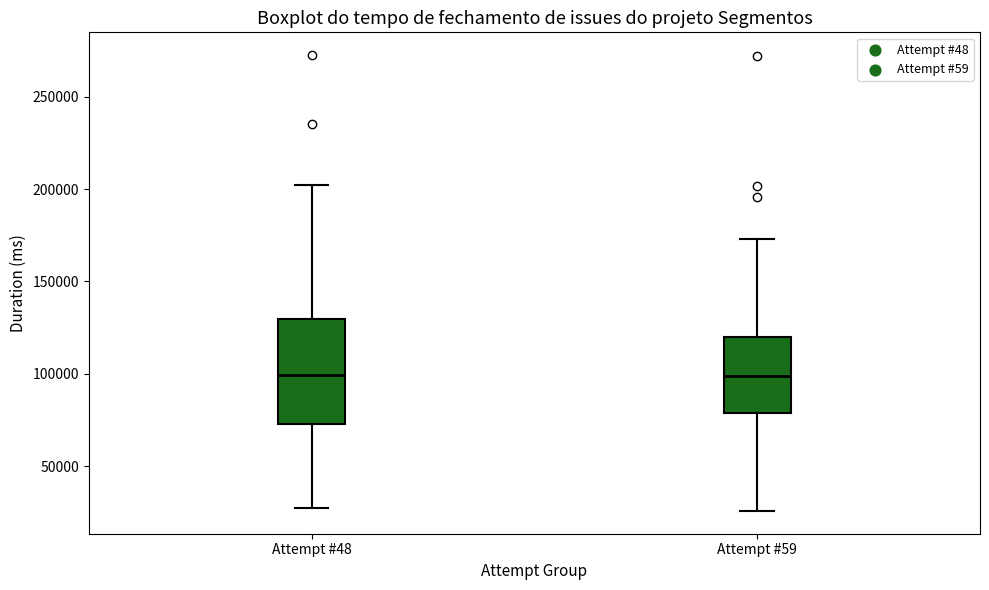

Reading left to right, read every box against the y-axis: the position of its median line, the range the box covers, and the ends of its whiskers. The values are not printed on the chart, so give them approximately, as read against the axis.

Attempt #48: median 100000, box 75000 to 130000, whiskers 25000 to 200000
Attempt #59: median 100000, box 80000 to 120000, whiskers 25000 to 175000